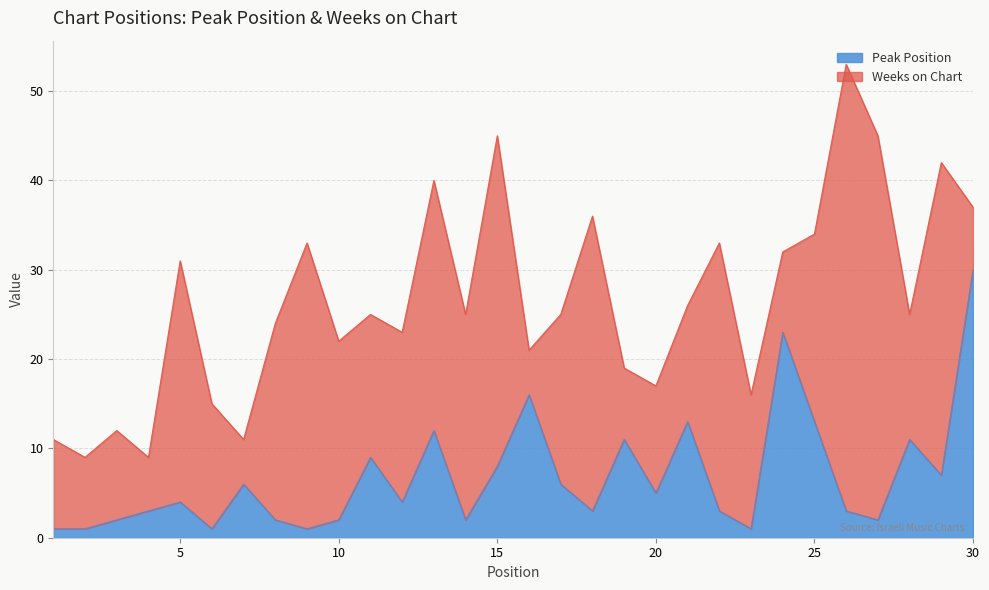

Where is the first local minimum?

6